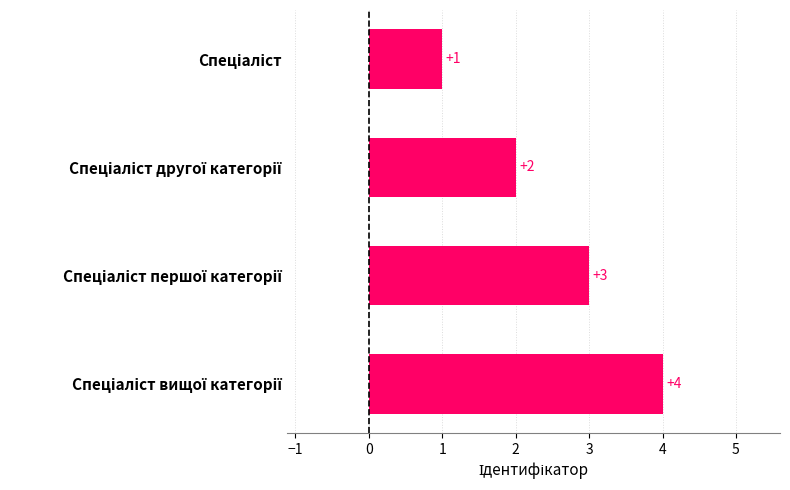

What is the value of the 2nd bar from the top?

2